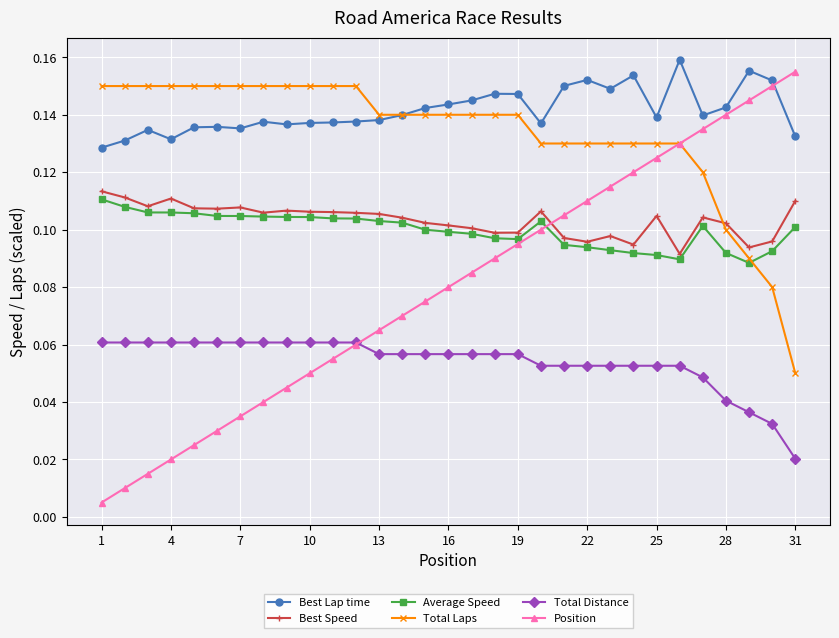

Which series has the largest range (max minus min)?

Position